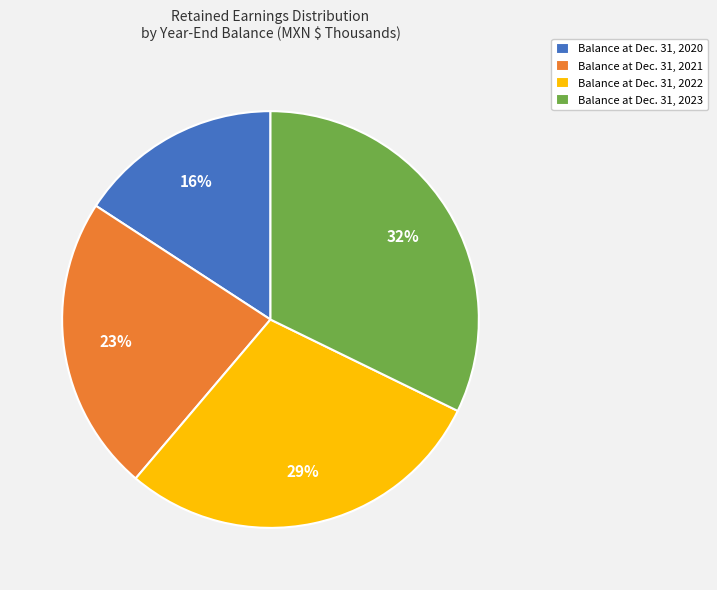

True or false: Balance at Dec. 31, 2023 accounts for 32% of the total.

True